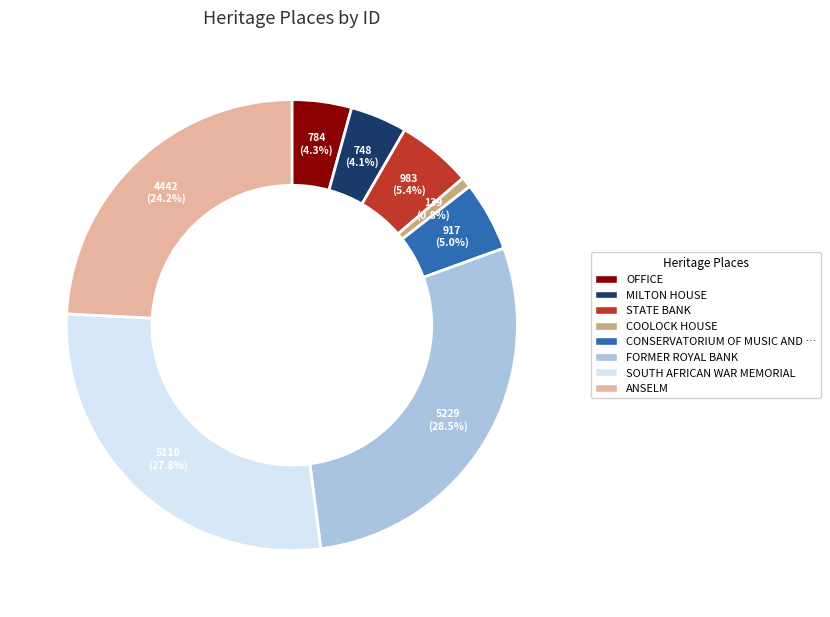

Does any single category account for the majority?

No